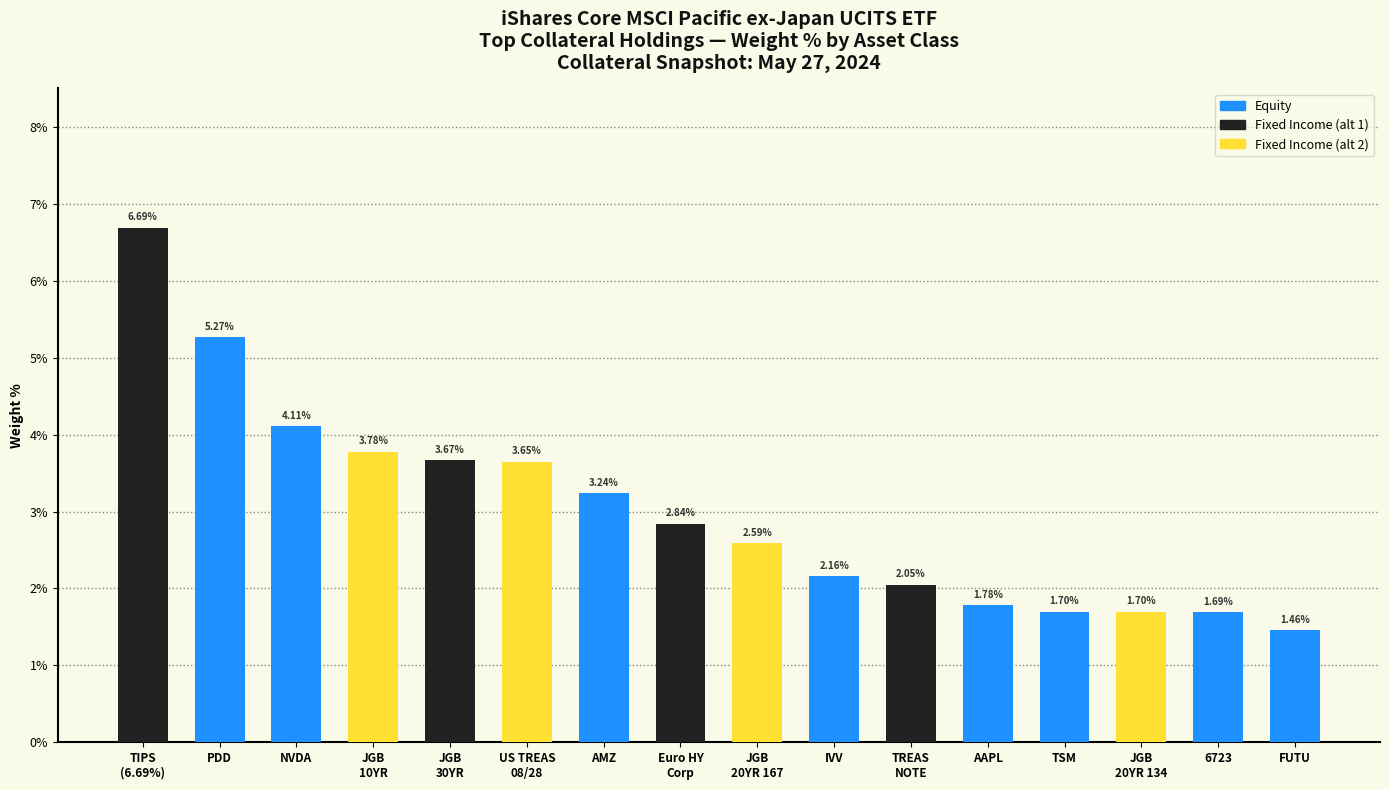

What is the label of the 13th bar from the left?

TSM